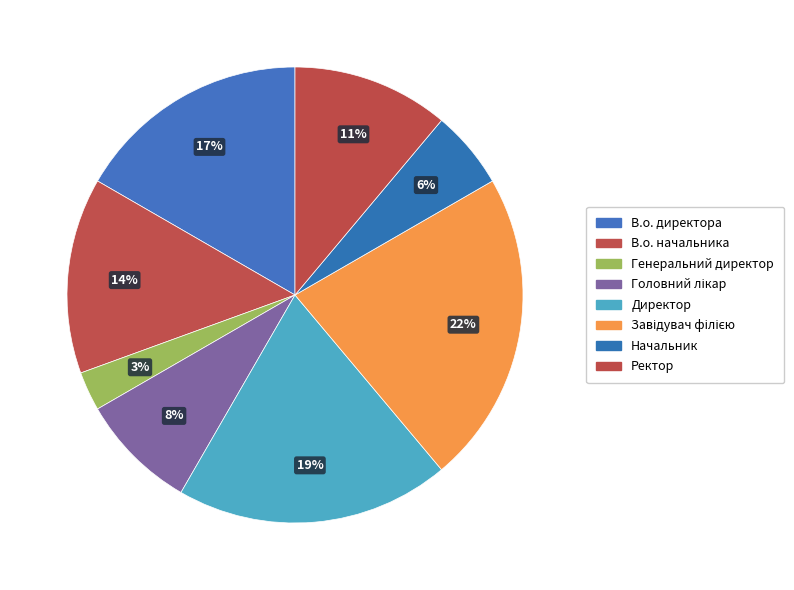

Which category has the biggest portion of the pie?

Завідувач філією